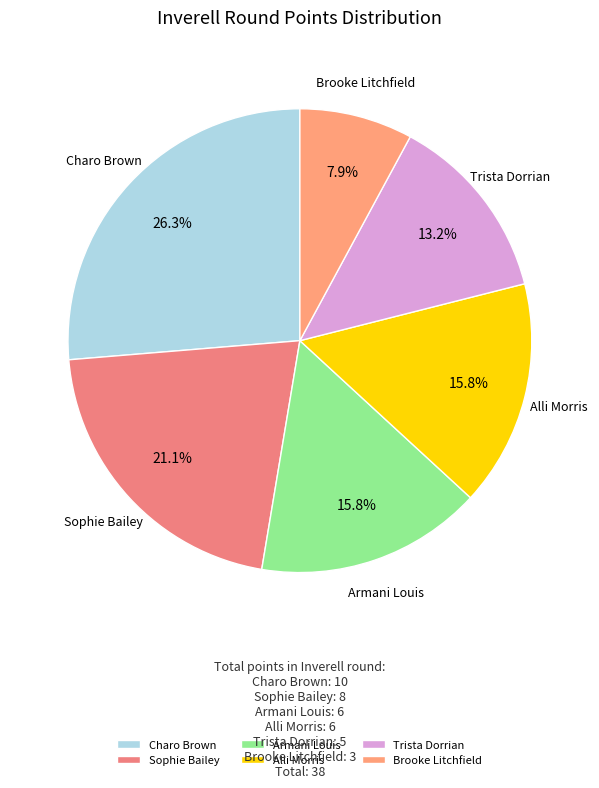

Does any single category account for the majority?

No